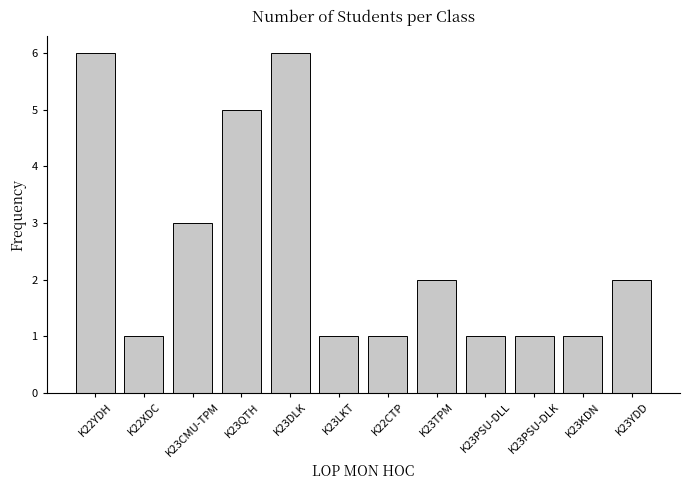

What is the maximum value shown in the chart?

6